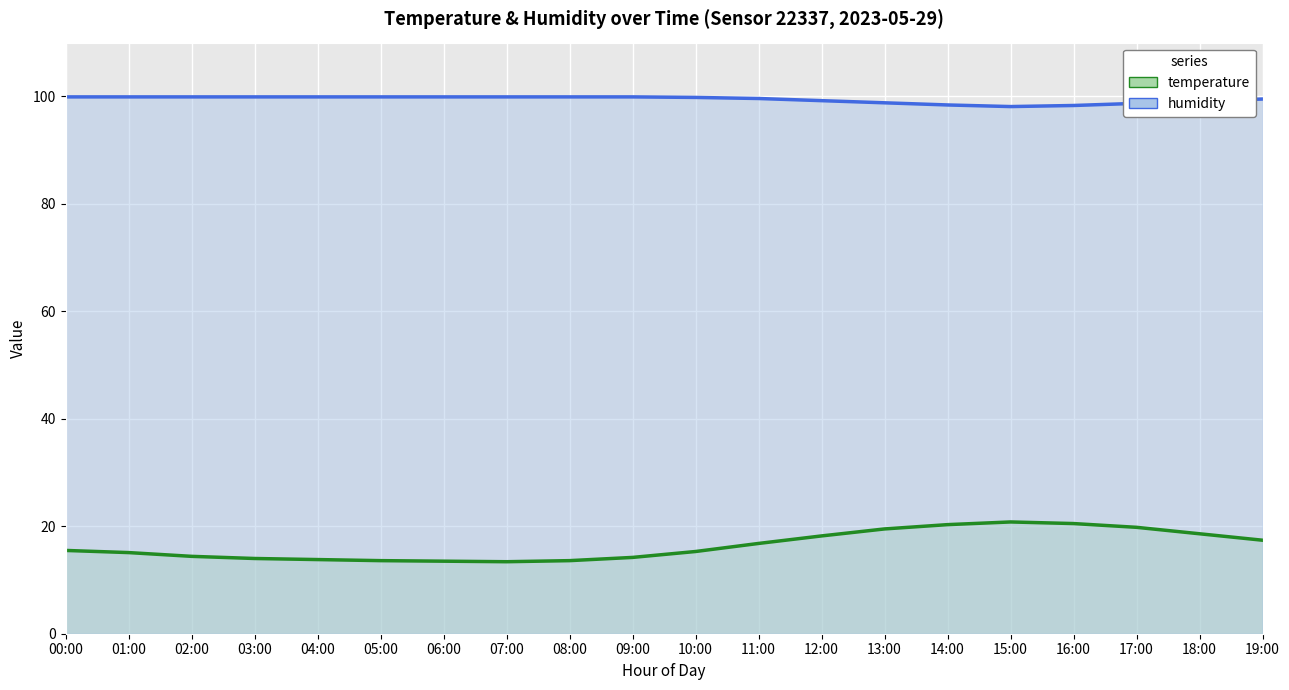

Where does the humidity series first go above 99?

00:00